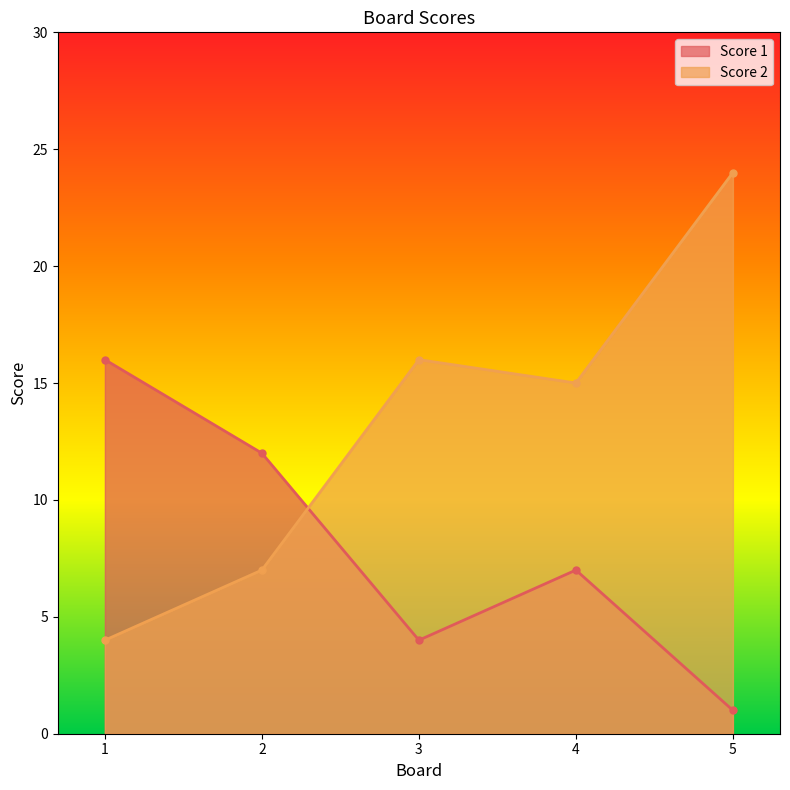

Rank the categories by Score 1 value from lowest to highest.

5, 3, 4, 2, 1